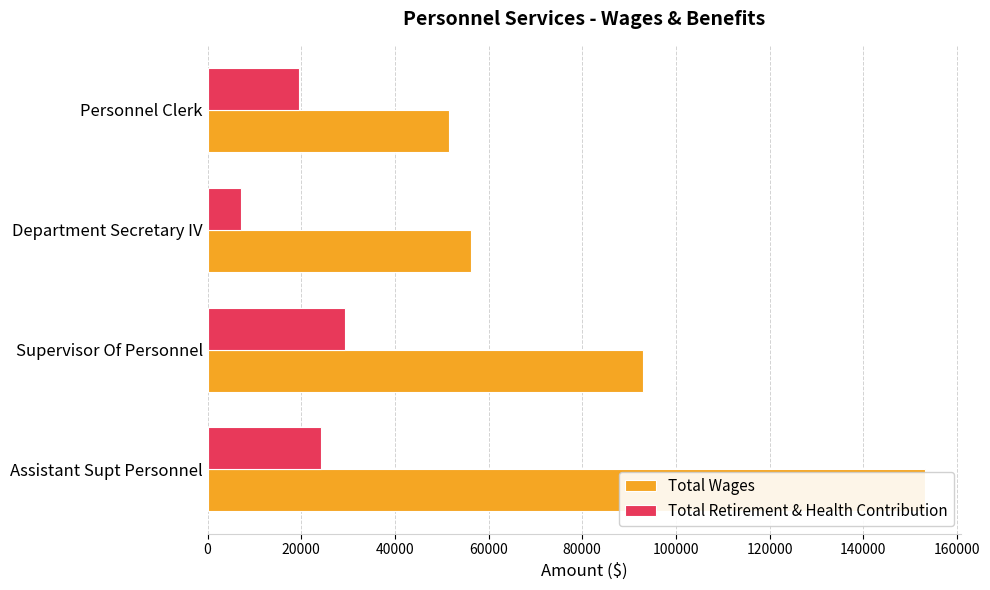

Rank the series by their maximum value, from highest to lowest.

Total Wages, Total Retirement & Health Contribution